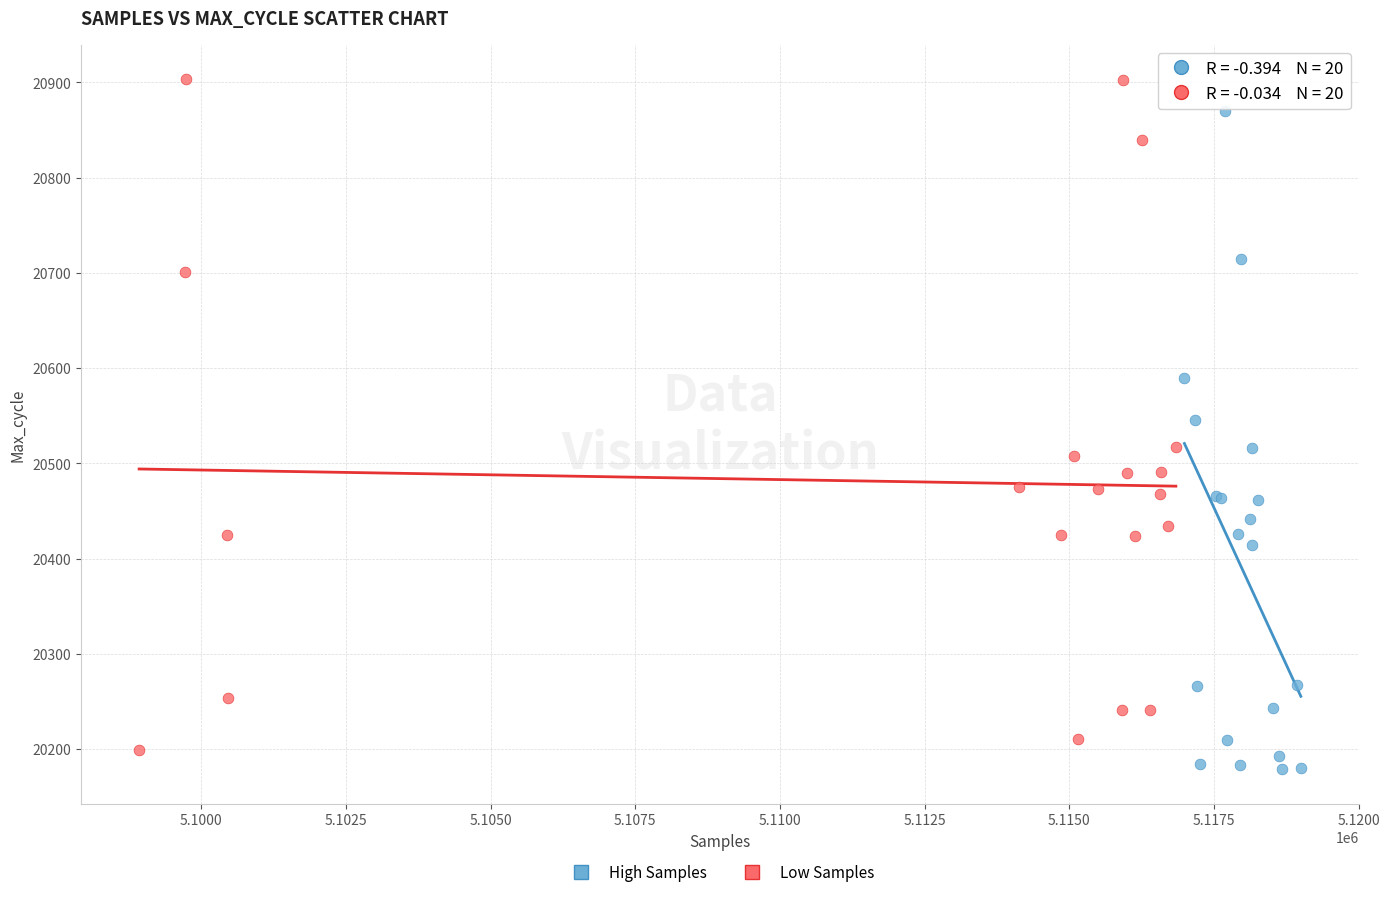

Which series reaches the maximum Y coordinate?

Low Samples